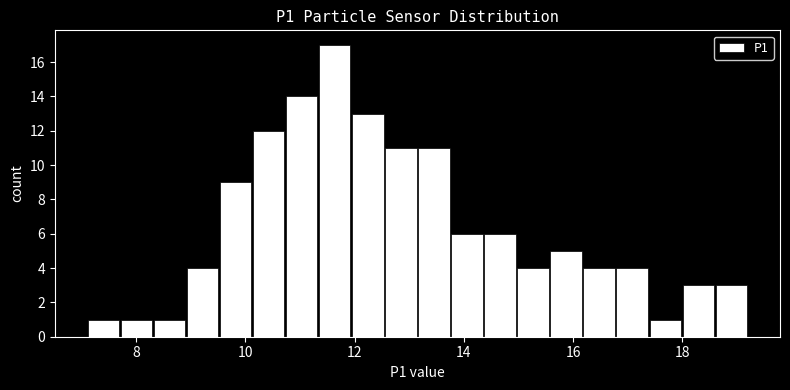

Around what value on the x-axis is the tallest bar? Give the approximate position of its centre, as read against the axis.

11.6